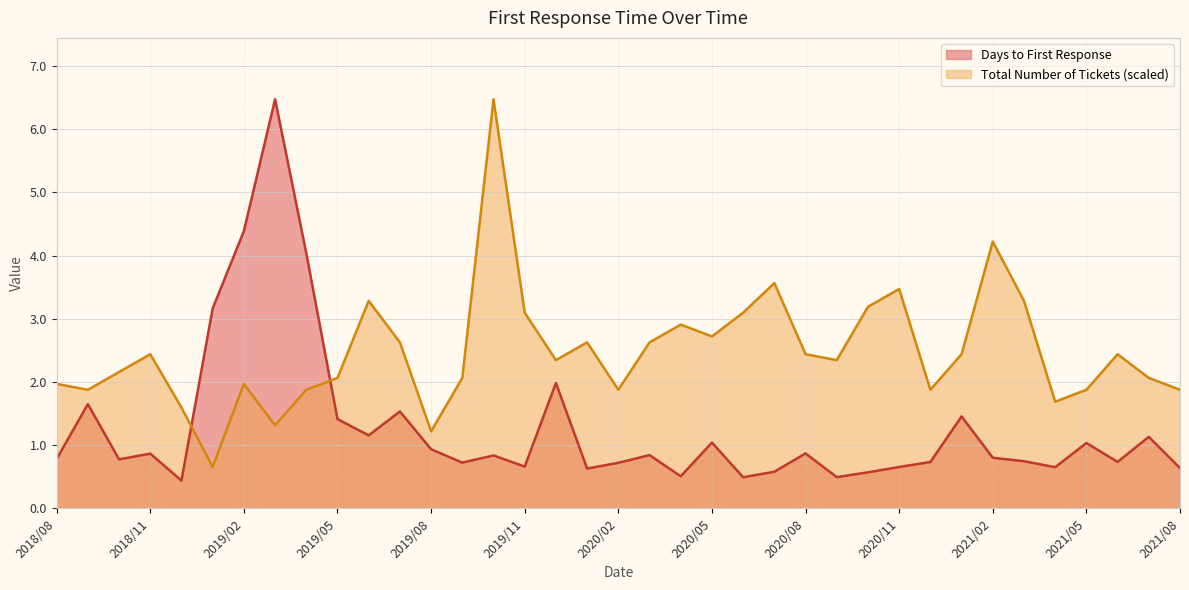

At how many categories does at least one series exceed 2?

28